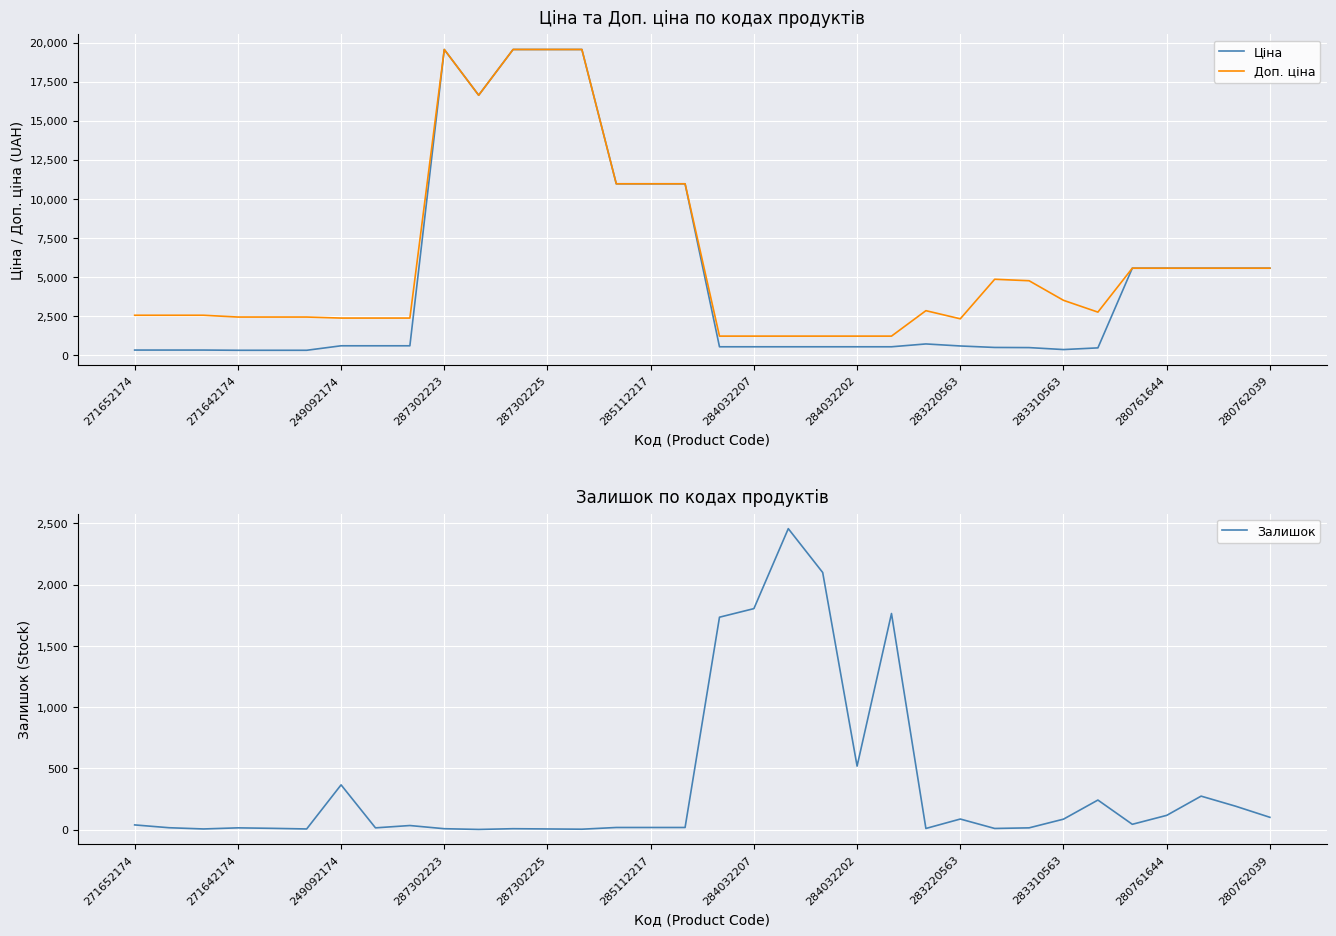

How many data points does each series have?

34